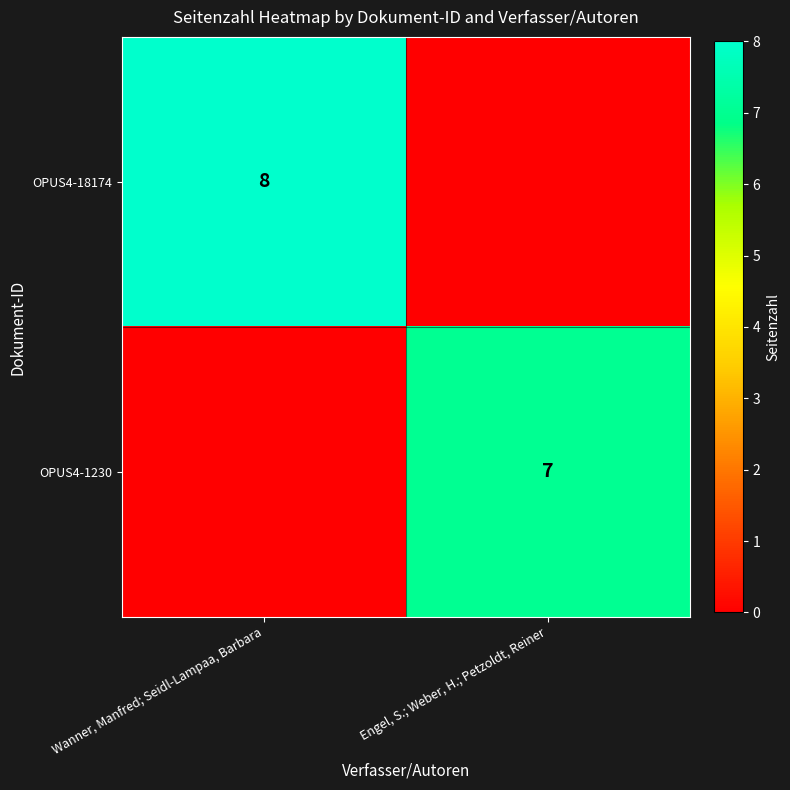

At how many categories does at least one series exceed 7?

1